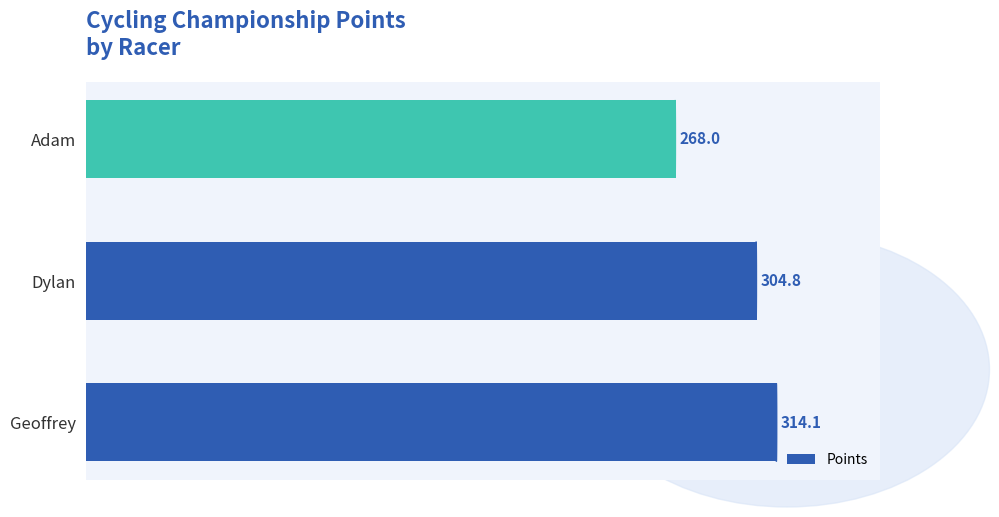

What is the ratio of the value at Geoffrey to the value at Adam?

1.2